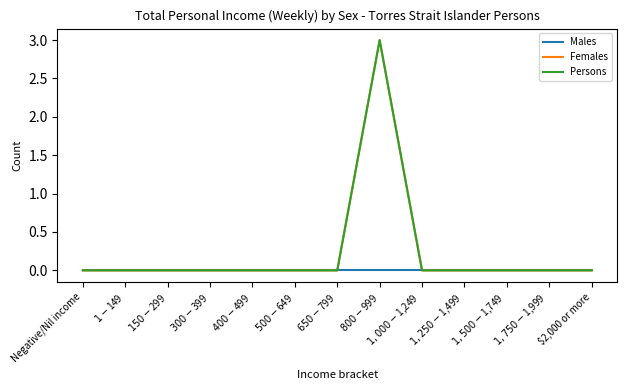

Is this an area chart (filled region under the line)?

No